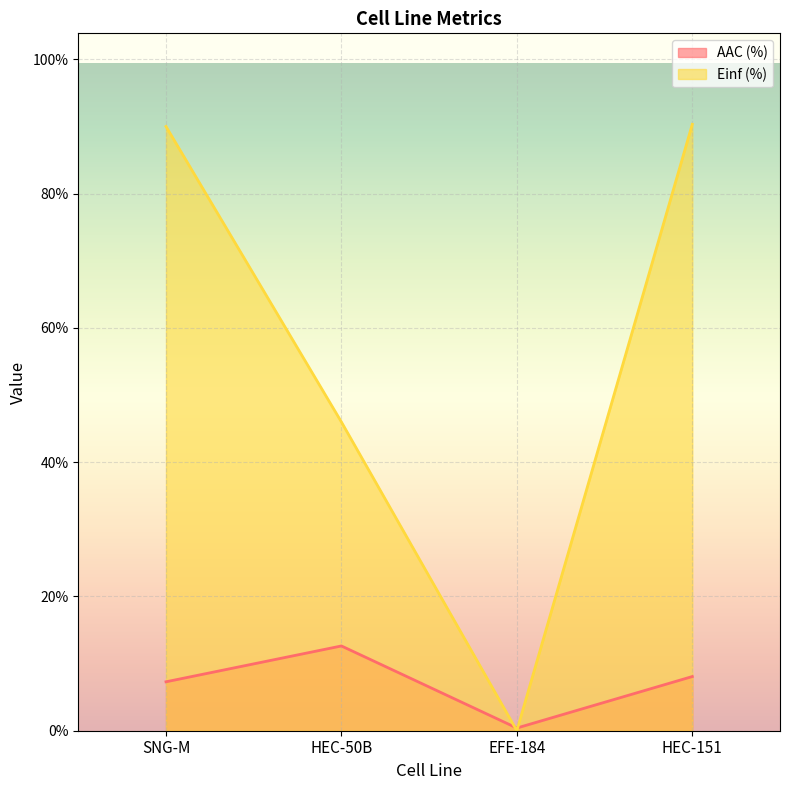

Is it true that Einf (%) equals 155.8 at HEC-151?

False